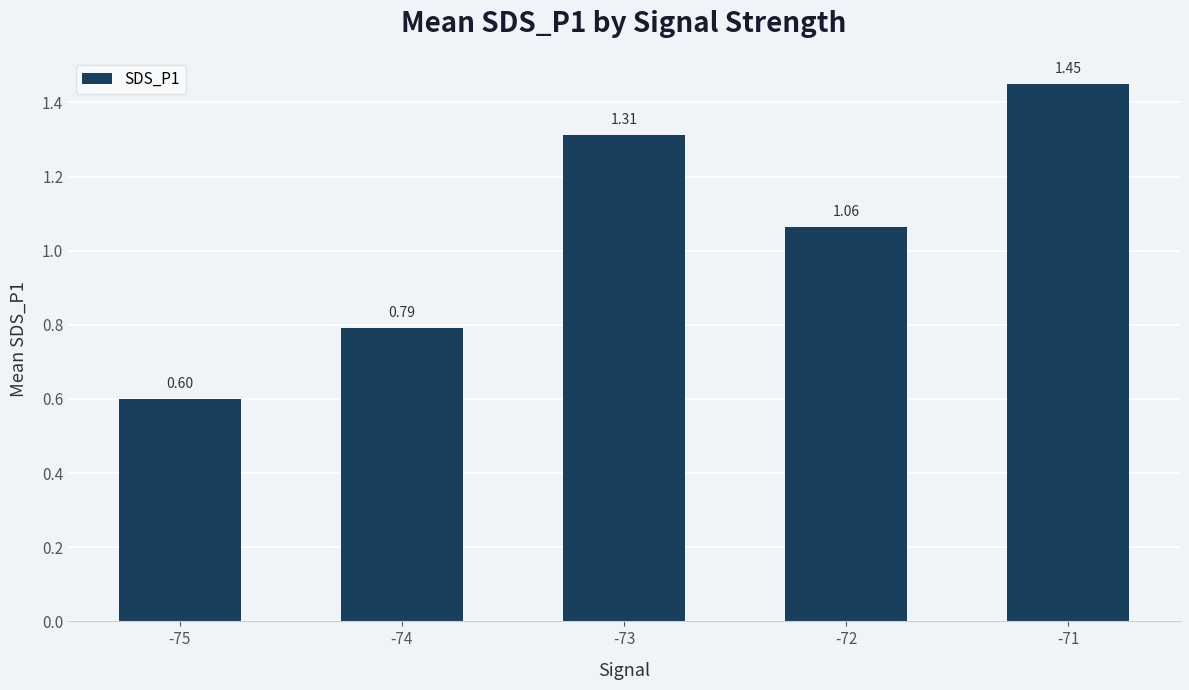

Does the chart contain any negative values?

No